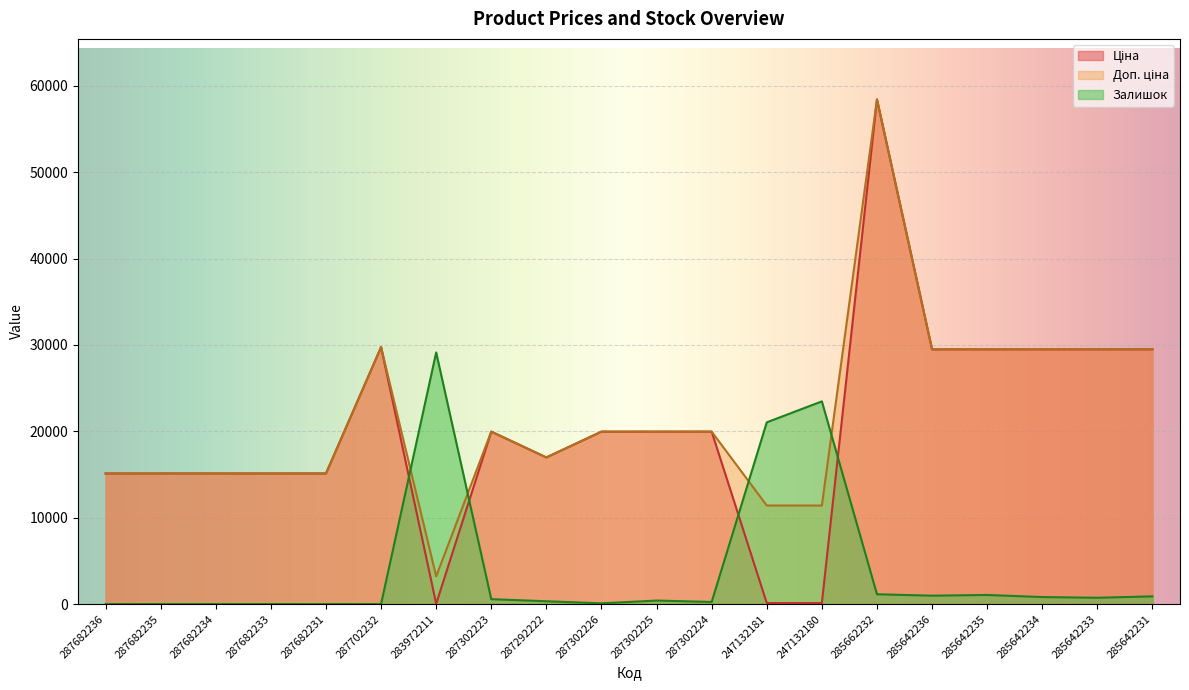

What is the total value across all series at 287302225?

40333.0